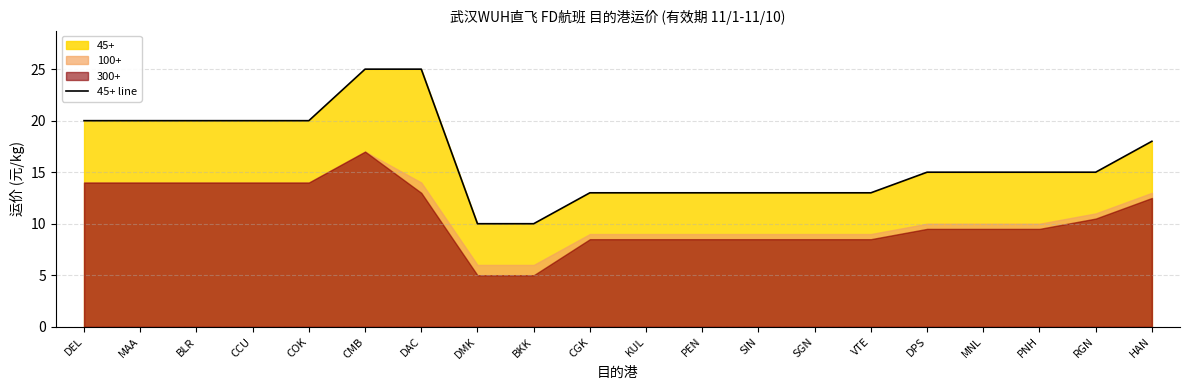

Reading left to right, extract all data points from this chart.

20	20	20	20	20	25	25	10	10	13	13	13	13	13	13	15	15	15	15	18